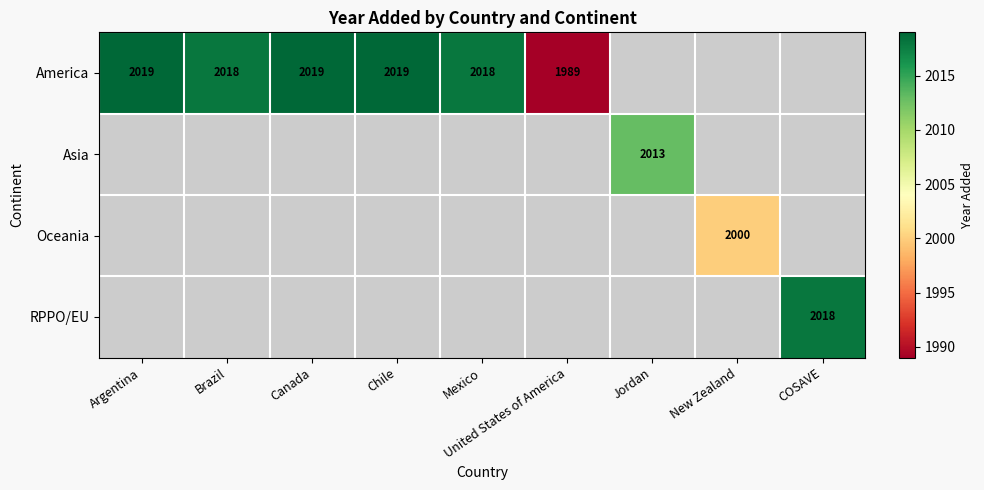

The America series shows 2019 at Chile. True or false?

True